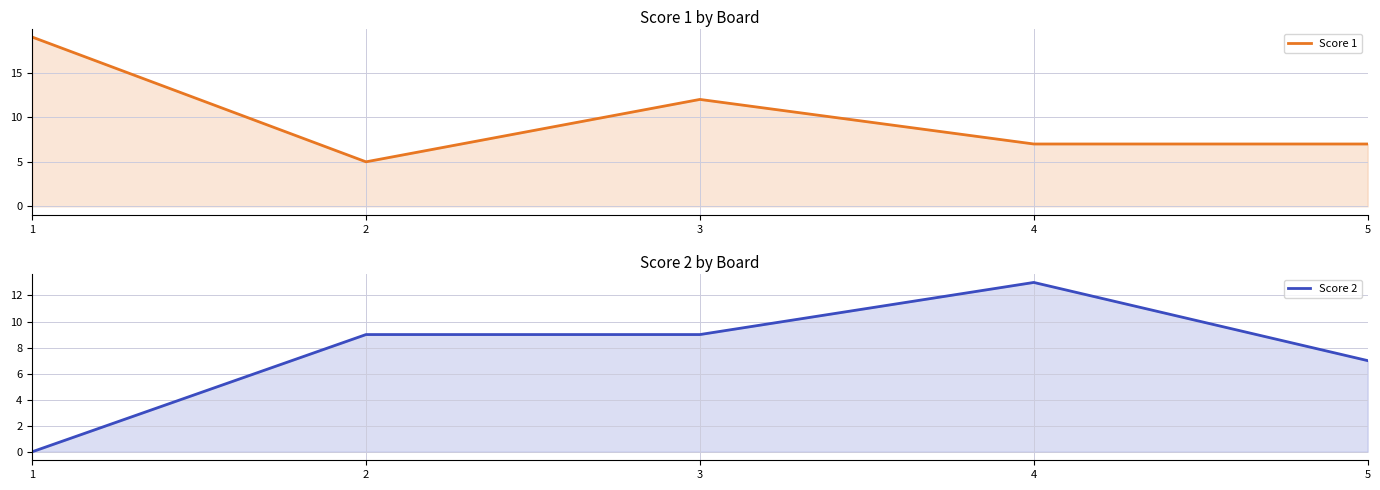

The value of Score 1 at 4 is 3. True or false?

False